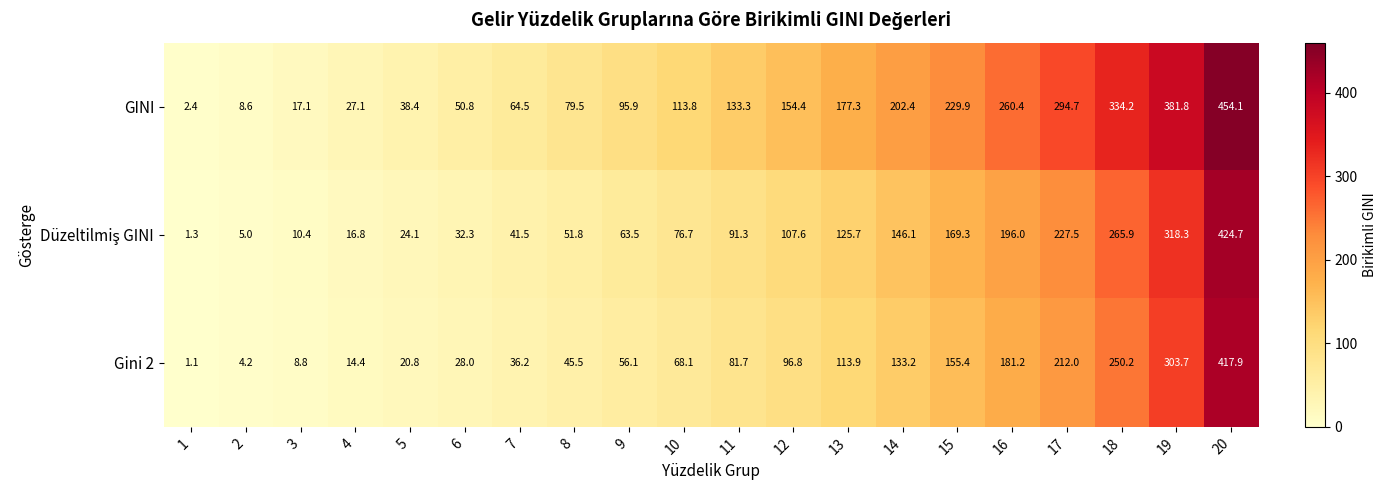

Which label corresponds to the largest value in the chart?

20